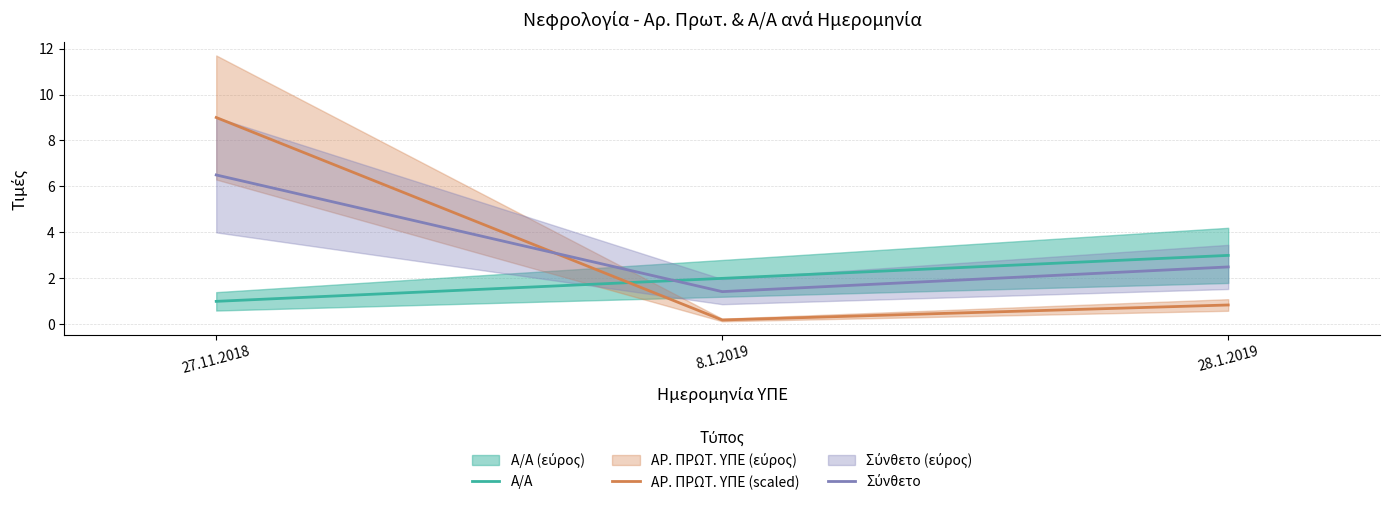

What is the total value across all series at 27.11.2018?

16.5